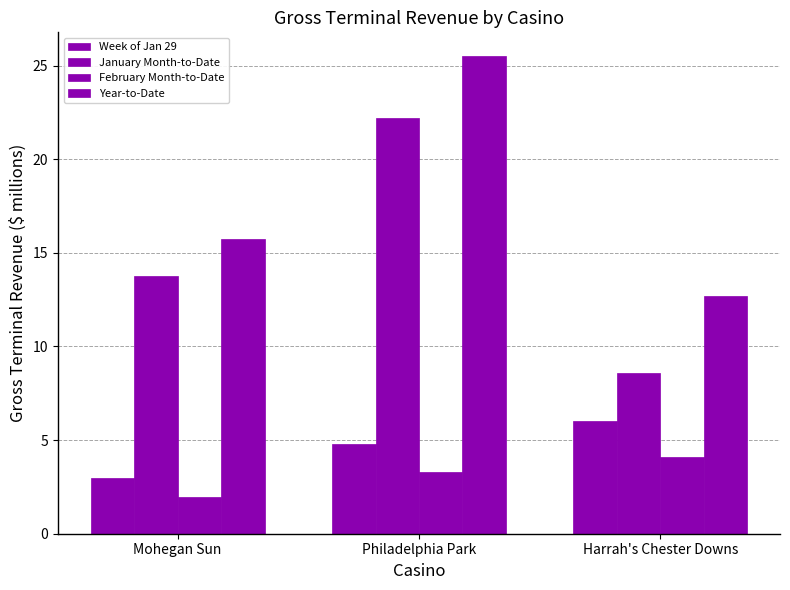

How many values in the Year-to-Date series exceed 15?

2